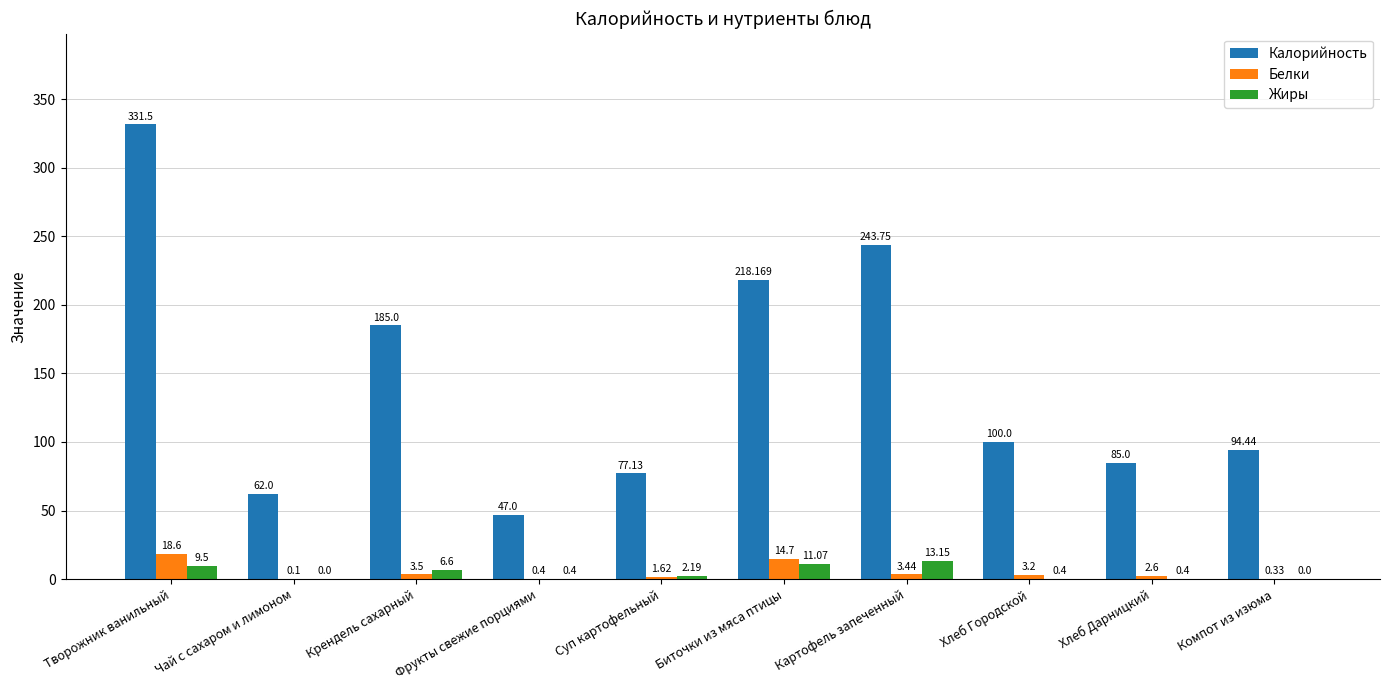

At which category is the sum across all series the highest?

Творожник ванильный